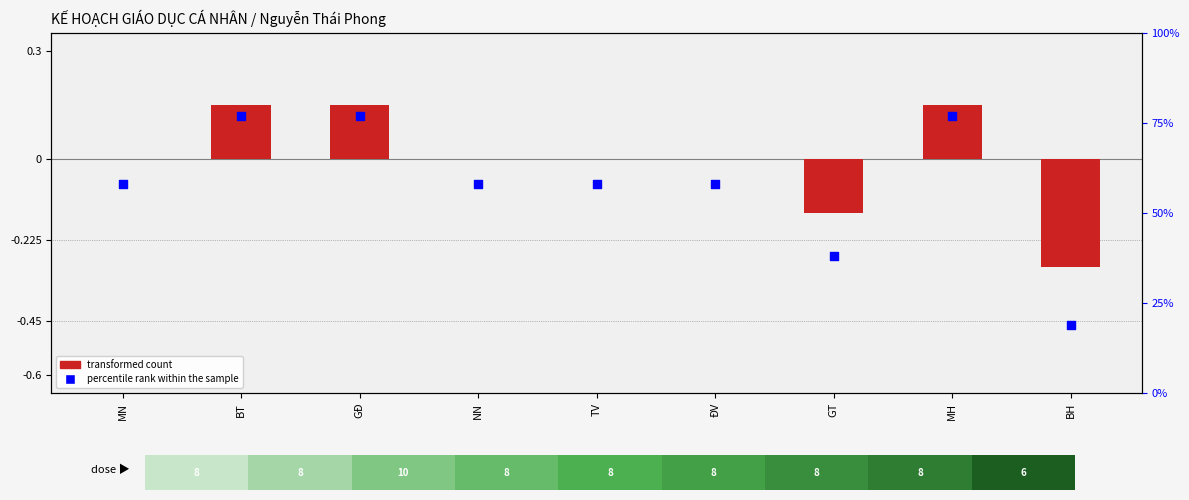

Which series reaches the minimum Y coordinate?

transformed count